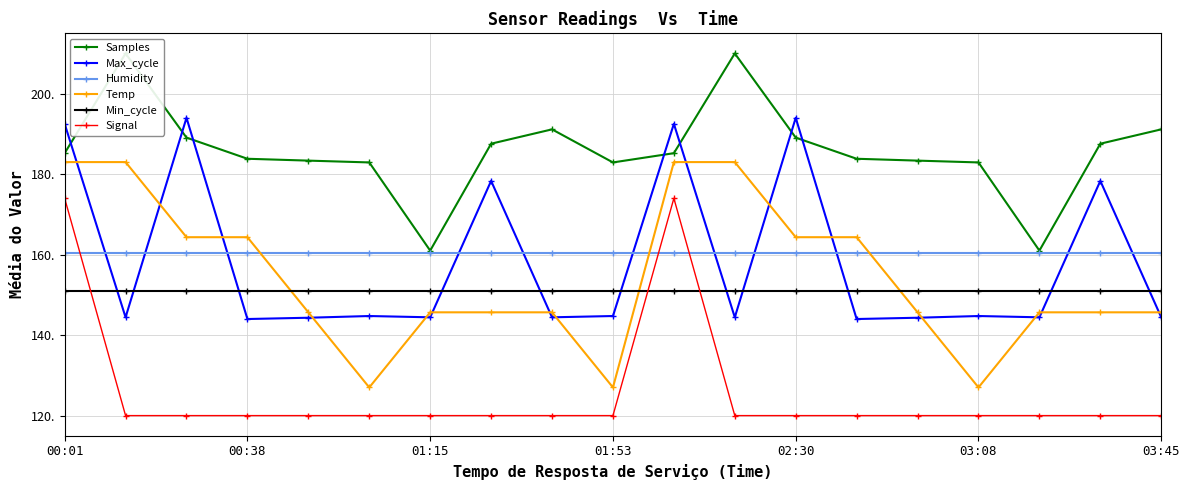

Which category has the highest value in the Min_cycle series?

00:01